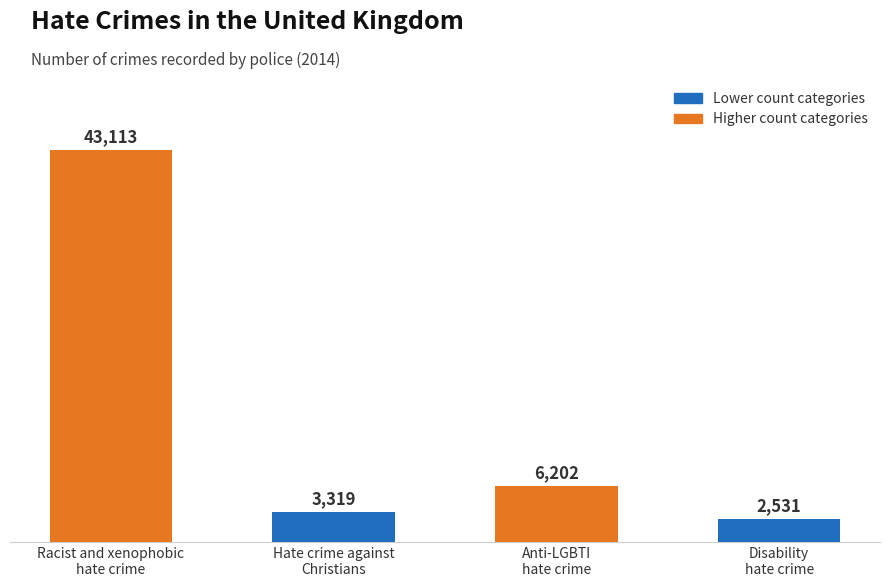

How many bars are there in total?

4